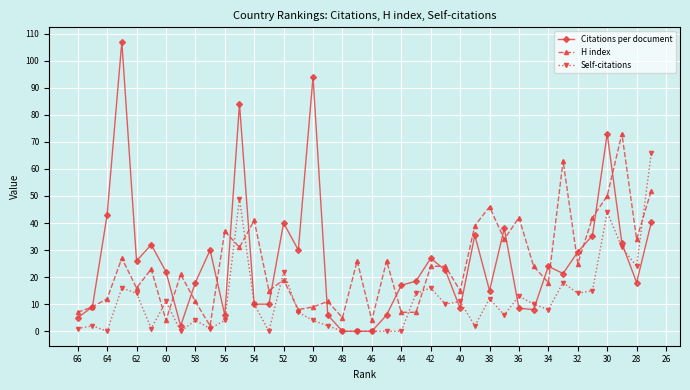

How many series are shown in this chart?

3